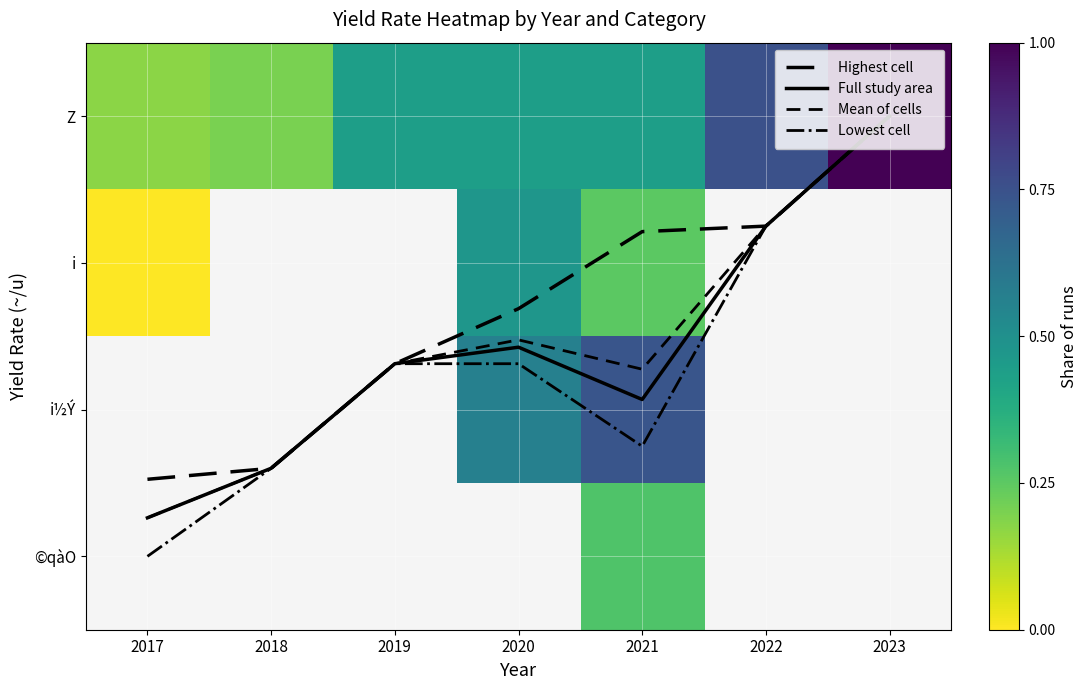

What is the difference between the maximum and minimum values in the Full study area series?

2.7